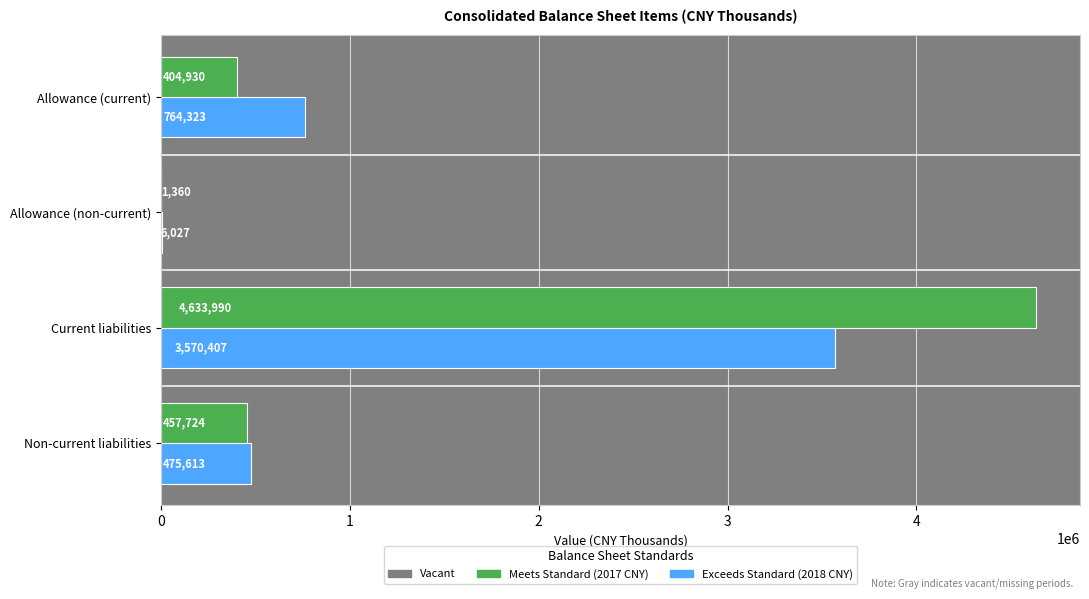

What is the maximum value shown in the chart?

4633990